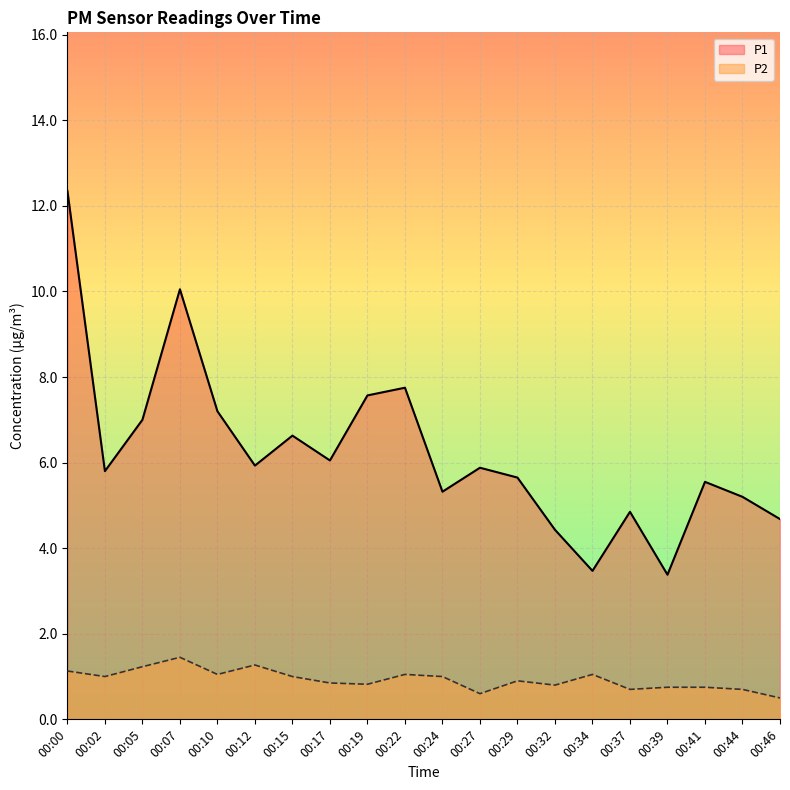

Reading left to right, what are all the values shown in this chart?

P1: 00:00=12.3	00:02=5.8	00:05=7.0	00:07=10.1	00:10=7.2	00:12=5.9	00:15=6.6	00:17=6.0	00:19=7.6	00:22=7.8	00:24=5.3	00:27=5.9	00:29=5.7	00:32=4.4	00:34=3.5	00:37=4.8	00:39=3.4	00:41=5.5	00:44=5.2	00:46=4.7
P2: 00:00=1.1	00:02=1.0	00:05=1.2	00:07=1.4	00:10=1.1	00:12=1.3	00:15=1.0	00:17=0.8	00:19=0.8	00:22=1.1	00:24=1.0	00:27=0.6	00:29=0.9	00:32=0.8	00:34=1.1	00:37=0.7	00:39=0.8	00:41=0.8	00:44=0.7	00:46=0.5